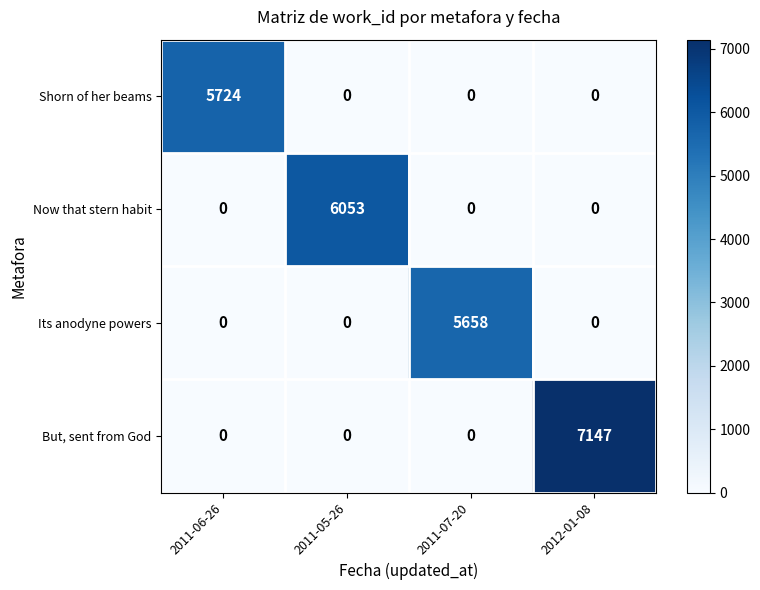

Between 2011-06-26 and 2011-05-26, which series saw the biggest shift?

Now that stern habit